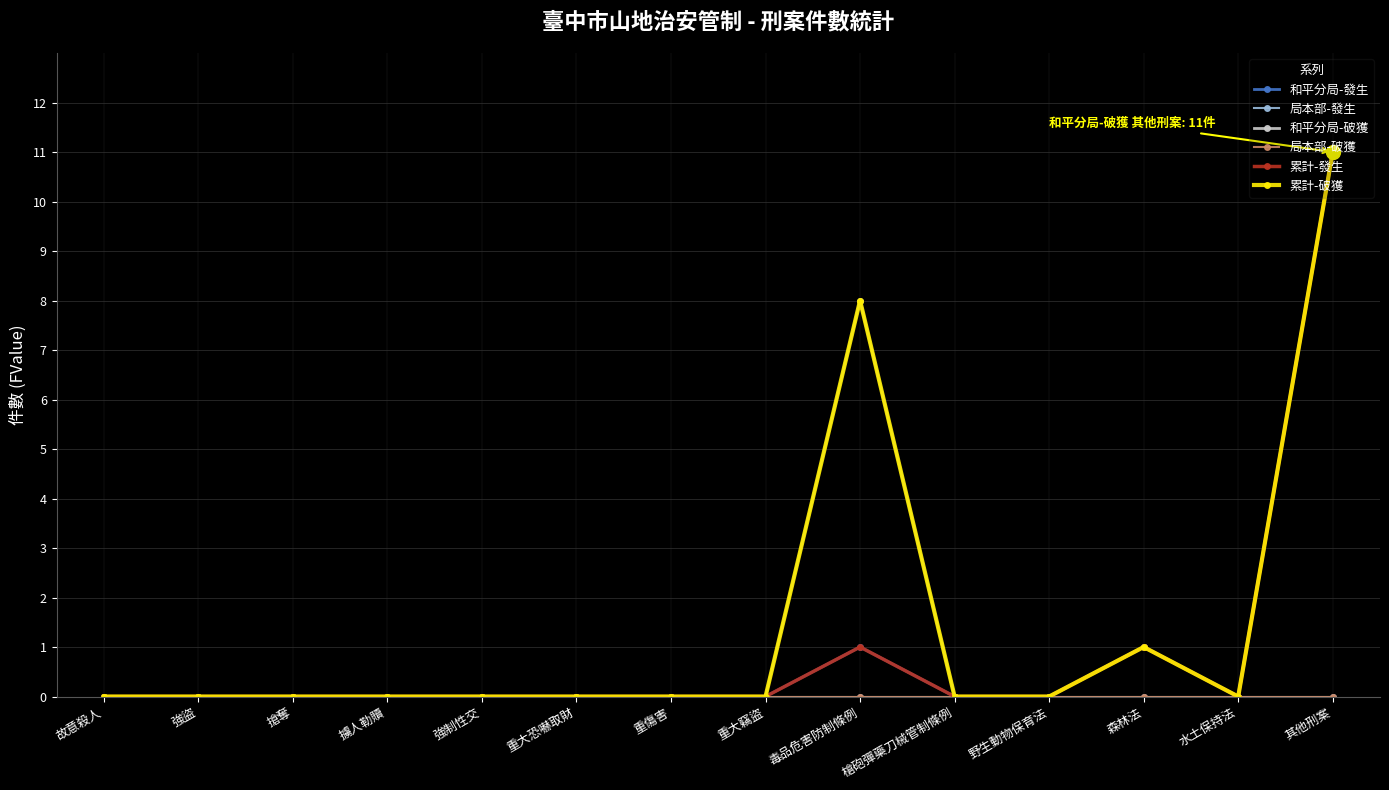

Does the chart have visible grid lines?

Yes